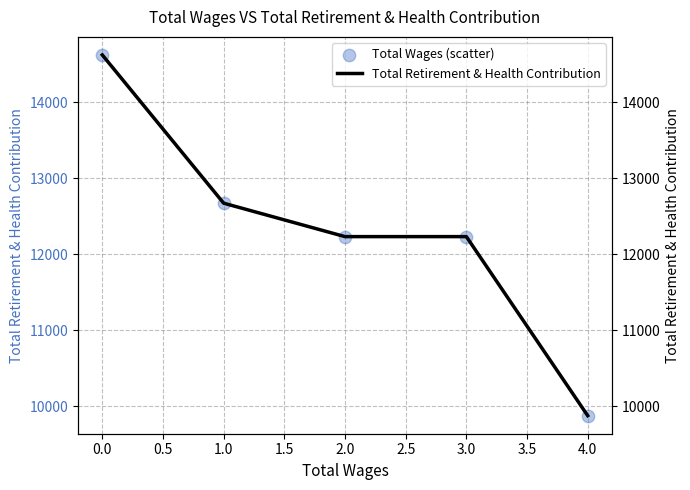

Which series has the widest spread of Y values?

Total Wages (scatter)